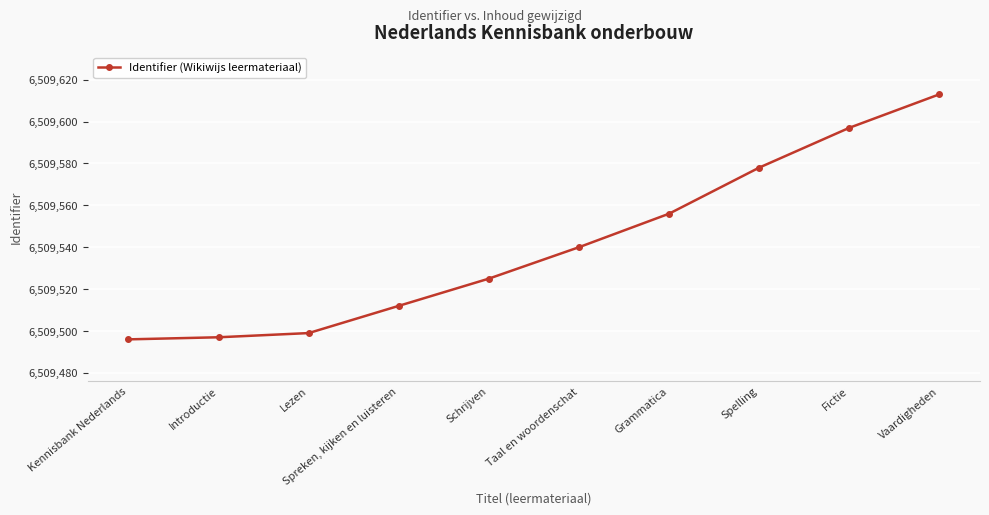

The chart shows a value of 6509540 at Taal en woordenschat. True or false?

True